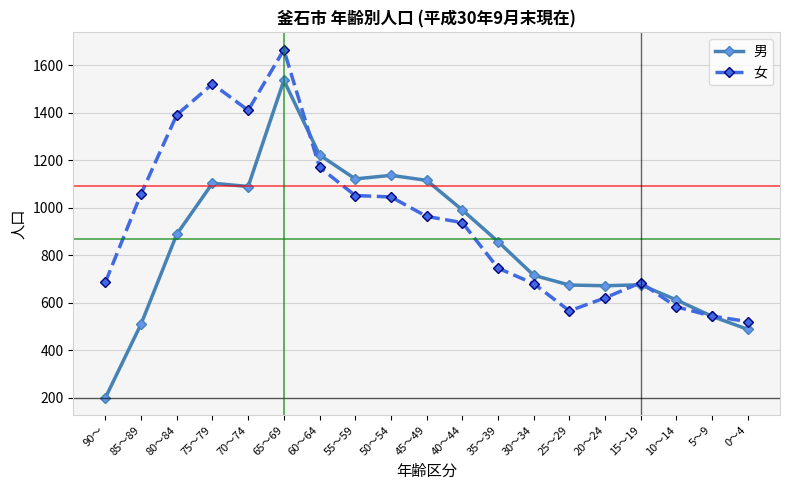

At which label does 男 first exceed 857?

80～84